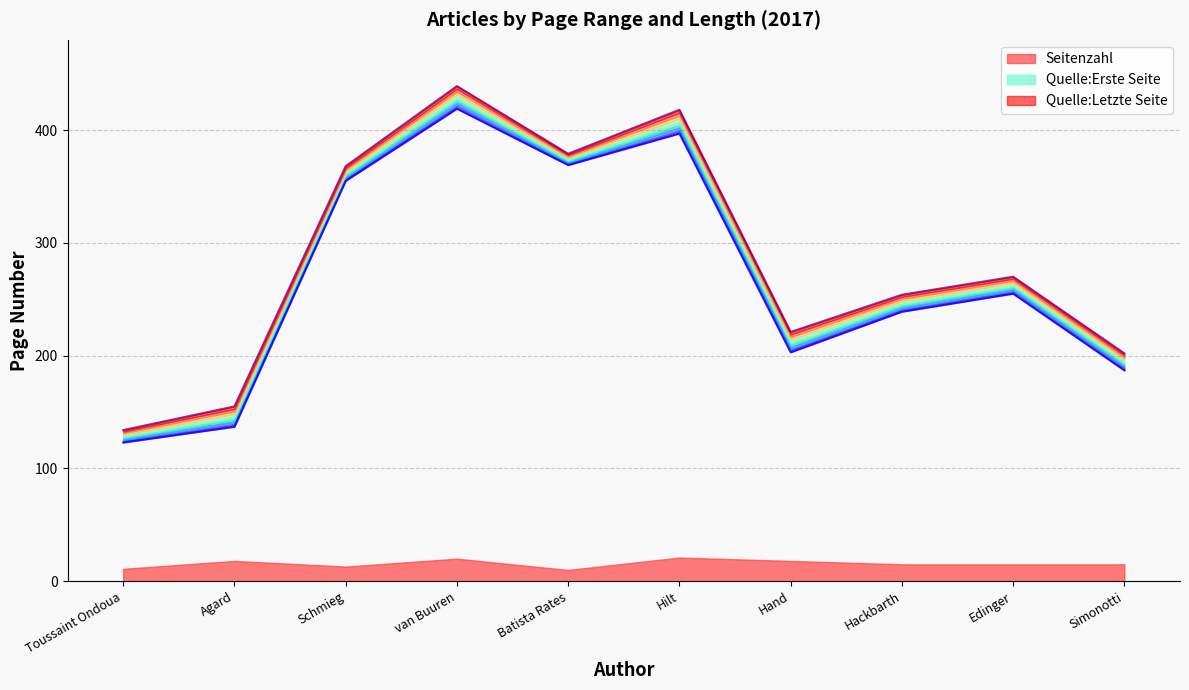

At which label does Quelle:Erste Seite reach its minimum?

Toussaint Ondoua